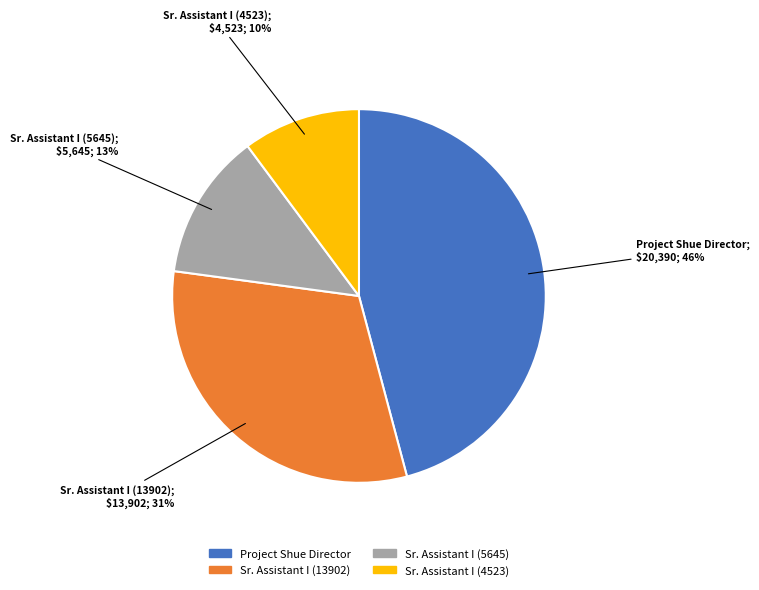

To the nearest percent, what is the difference between the largest and smallest slice percentages?

36%